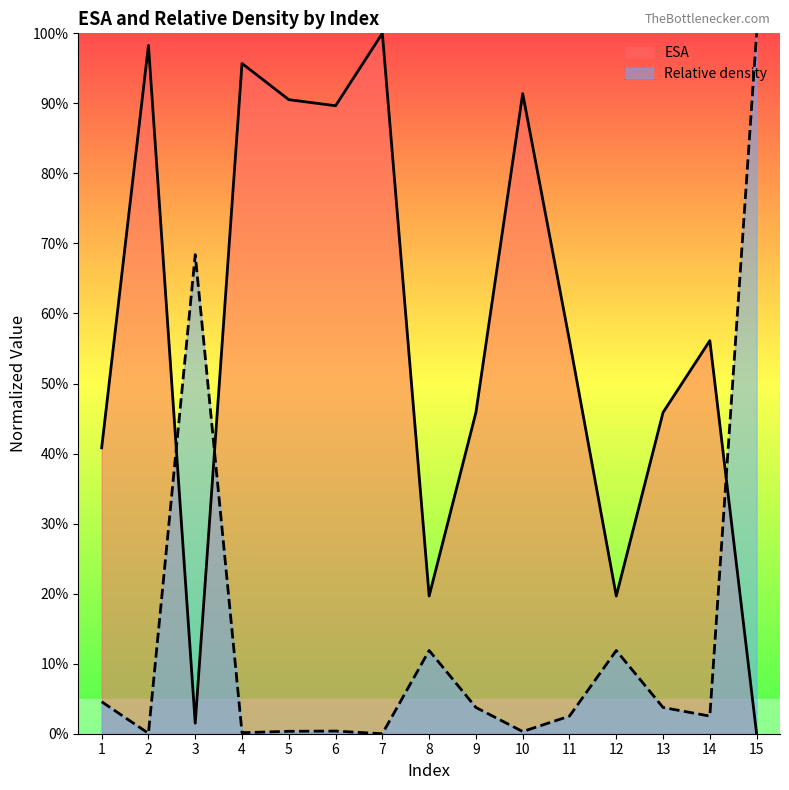

Rank the series at 6 from lowest to highest value.

Relative density, ESA